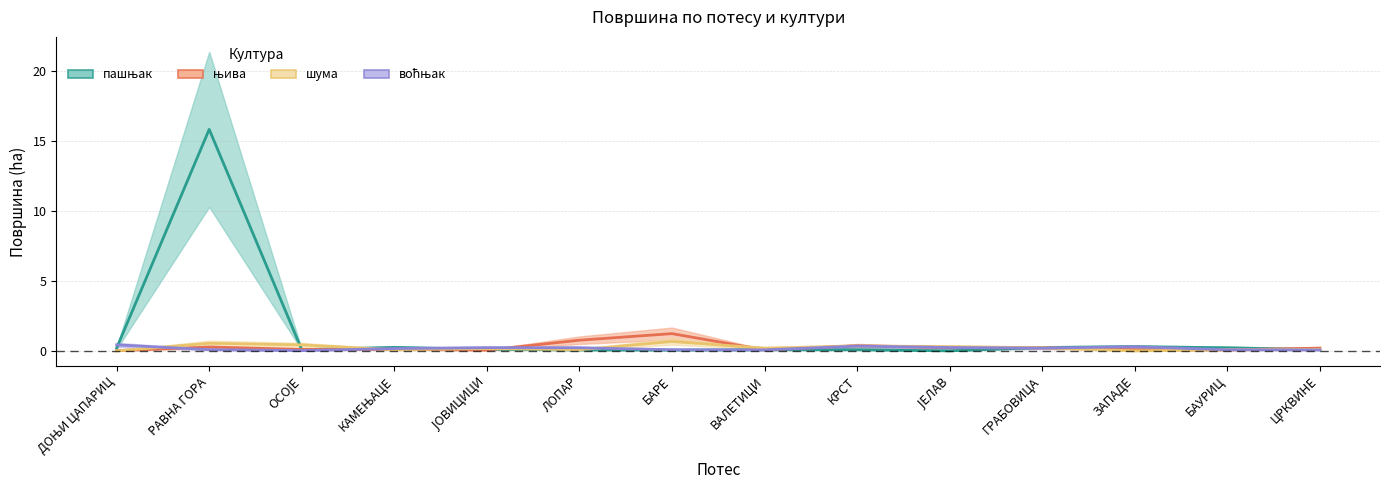

The value of воћњак at ВАЛЕТИЦИ is 0.1. True or false?

False